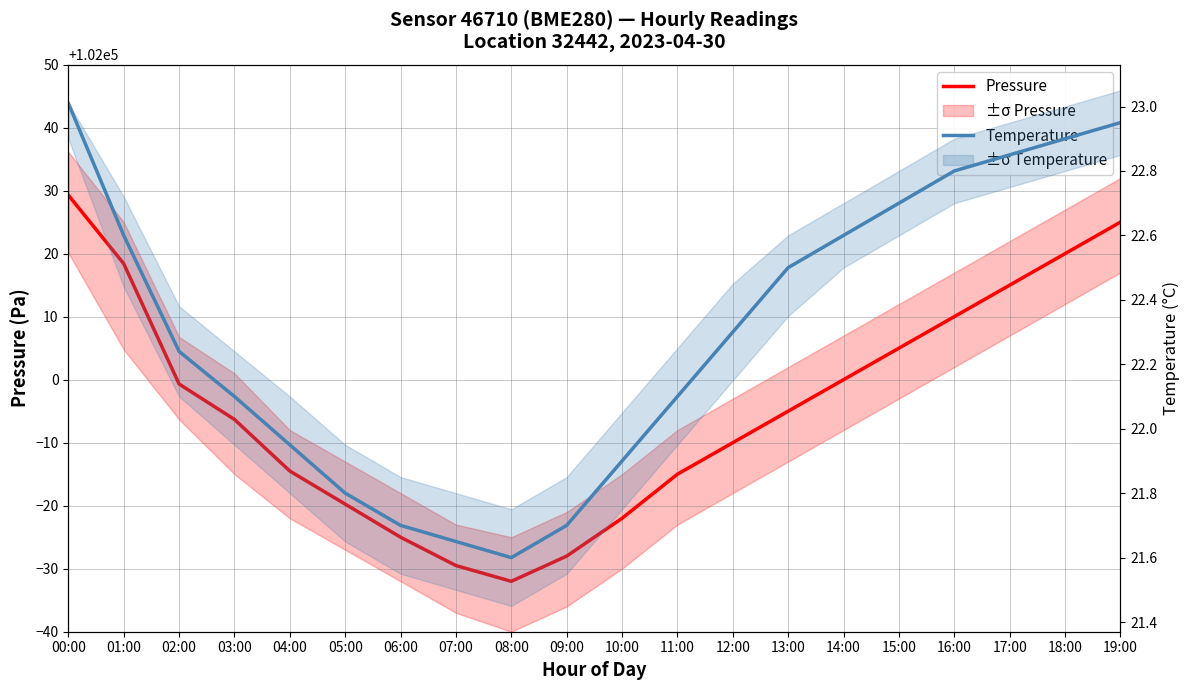

List the series in order of their peak value, lowest first.

Temperature, Pressure